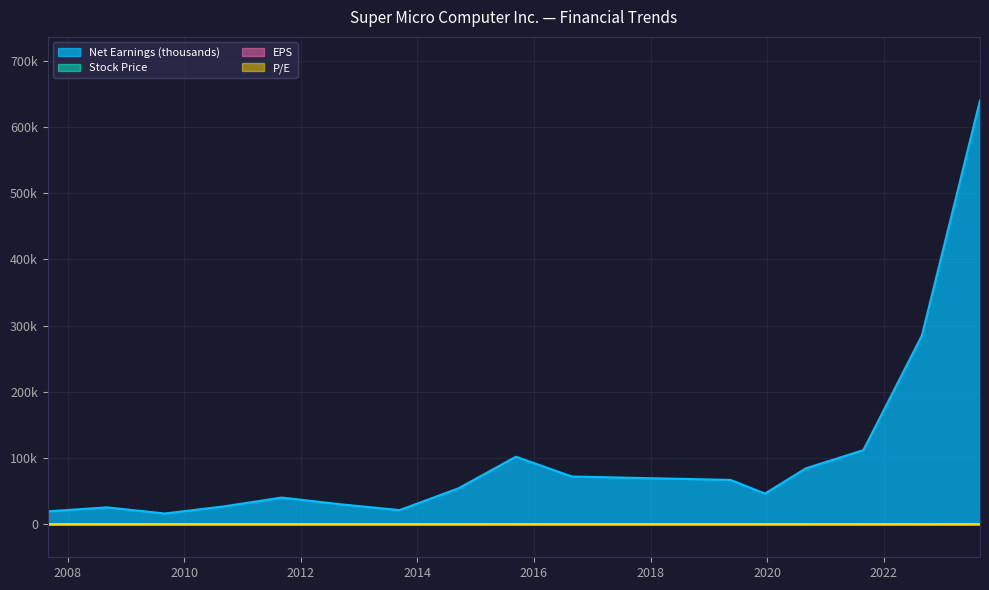

Between 2021-08-27 and 2023-08-28, which series saw the biggest shift?

Net Earnings (thousands)